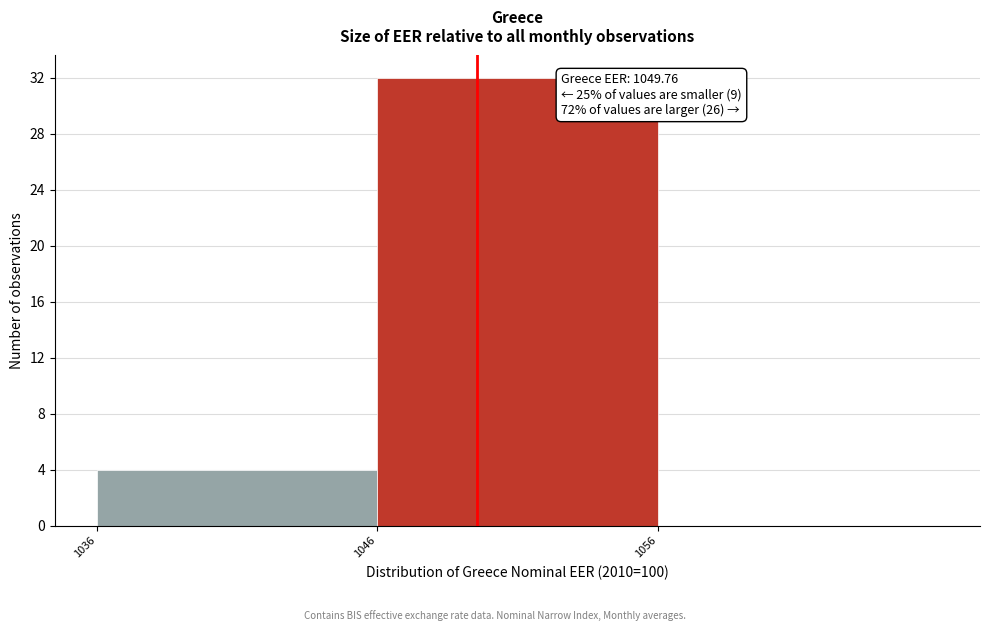

Which range on the x-axis has the tallest bar?

1046.2 to 1056.2